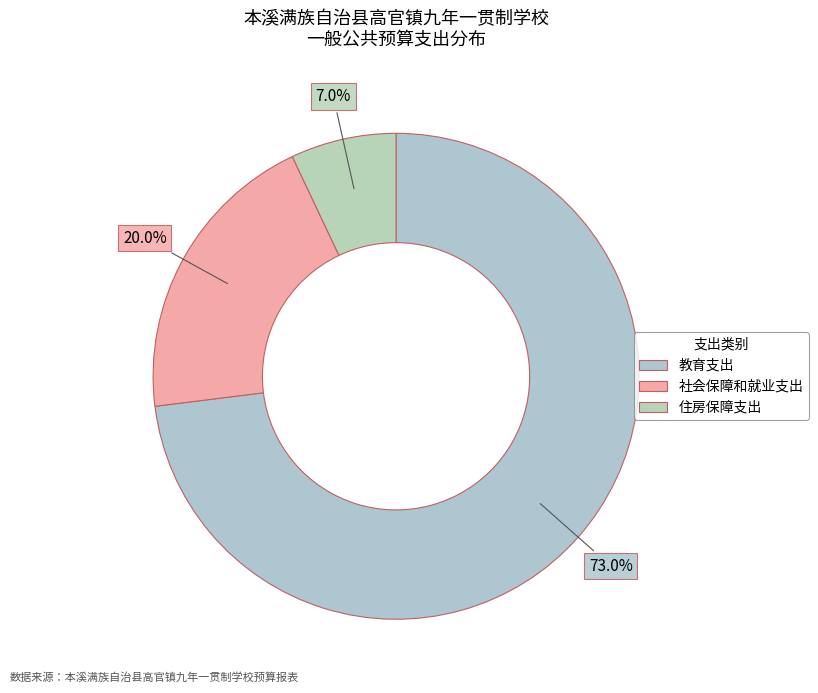

What is the total percentage of 社会保障和就业支出 and 教育支出?

93.0%